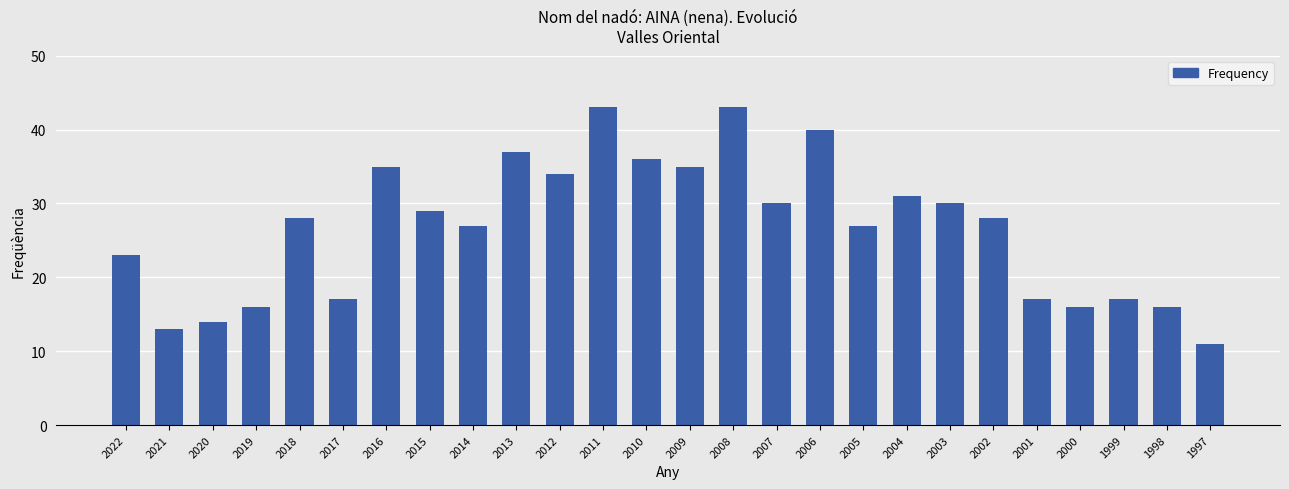

Reading left to right, extract all data points from this chart.

2022=23	2021=13	2020=14	2019=16	2018=28	2017=17	2016=35	2015=29	2014=27	2013=37	2012=34	2011=43	2010=36	2009=35	2008=43	2007=30	2006=40	2005=27	2004=31	2003=30	2002=28	2001=17	2000=16	1999=17	1998=16	1997=11